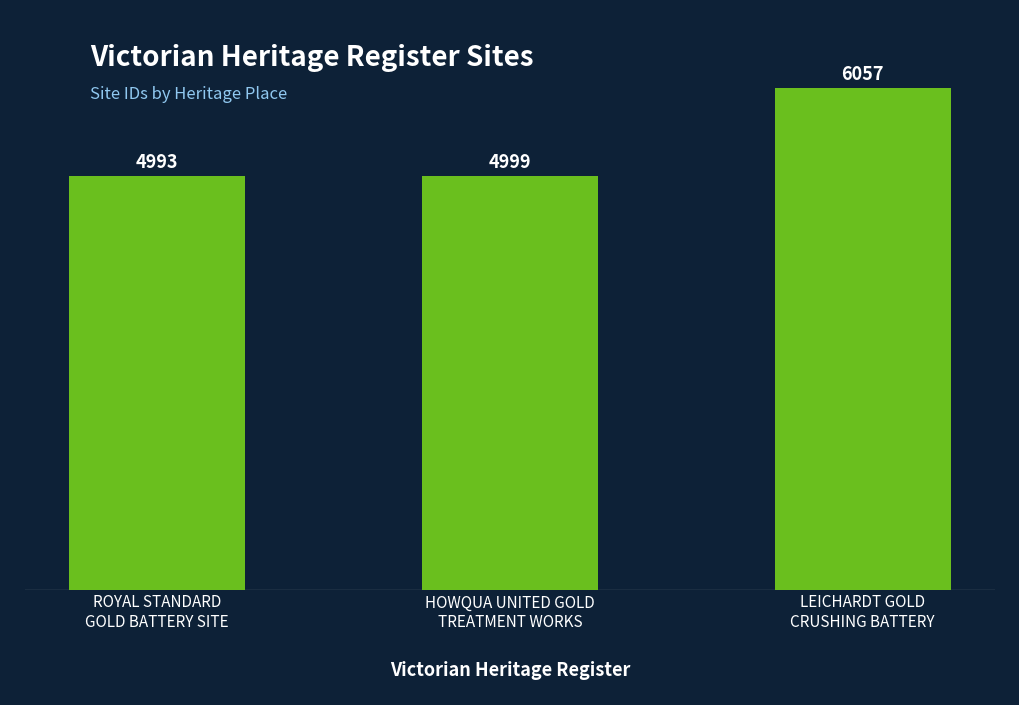

Is it true that the value at LEICHARDT GOLD
CRUSHING BATTERY is 10561?

False